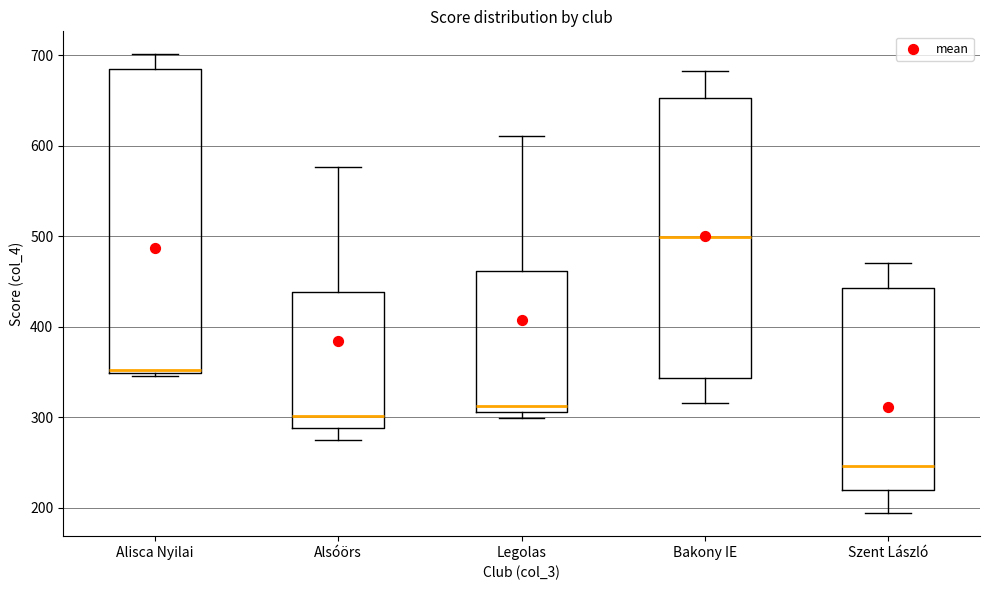

Where is the upper edge of the box for Alsóörs on the y-axis? The values are not printed on the chart, so give them approximately, as read against the axis.

440